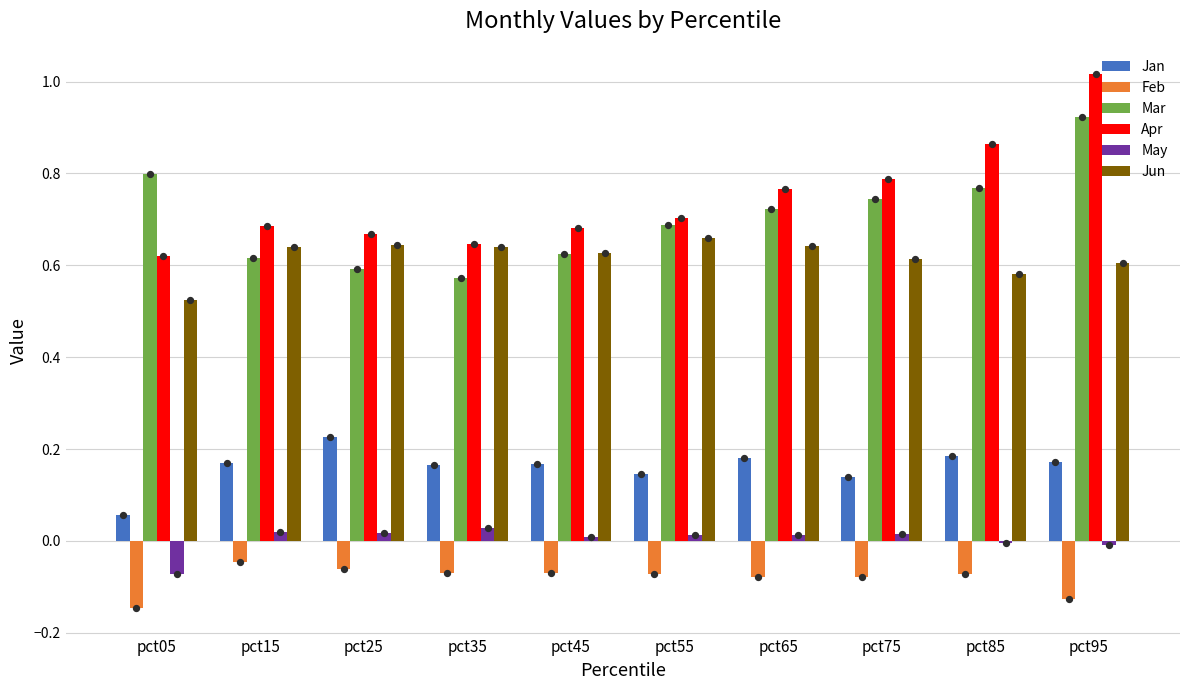

Which series has the widest spread of Y values?

Apr